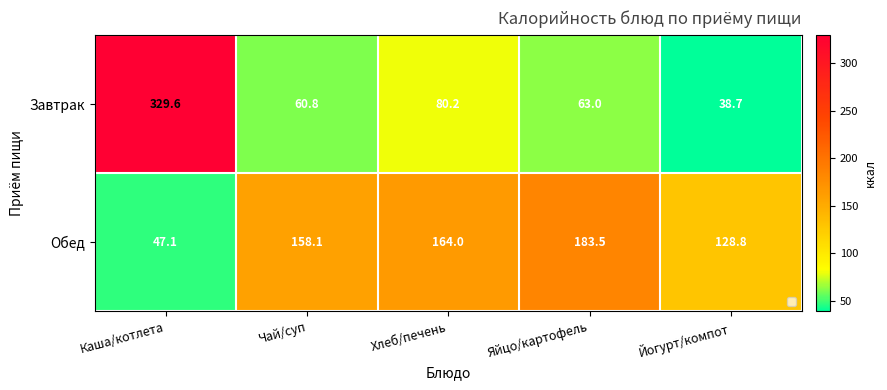

Rank the series by their maximum value, from lowest to highest.

Обед, Завтрак